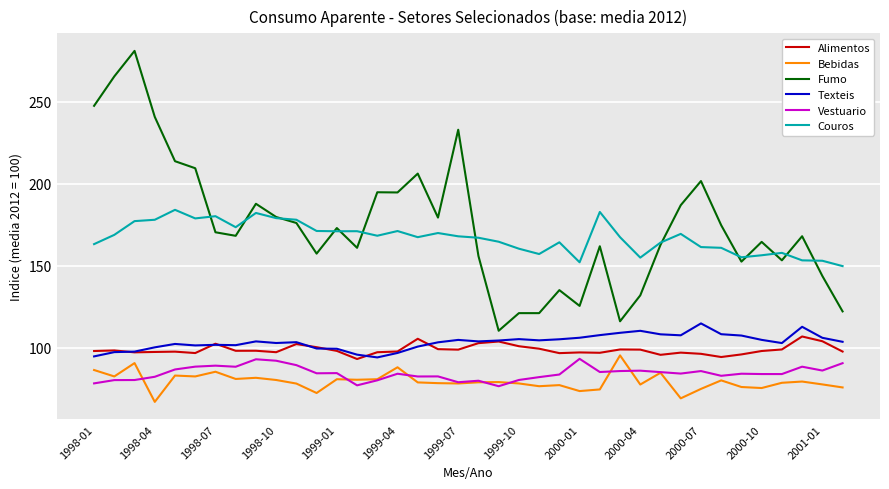

True or false: Alimentos has more than 0 points higher than both neighbors.

True